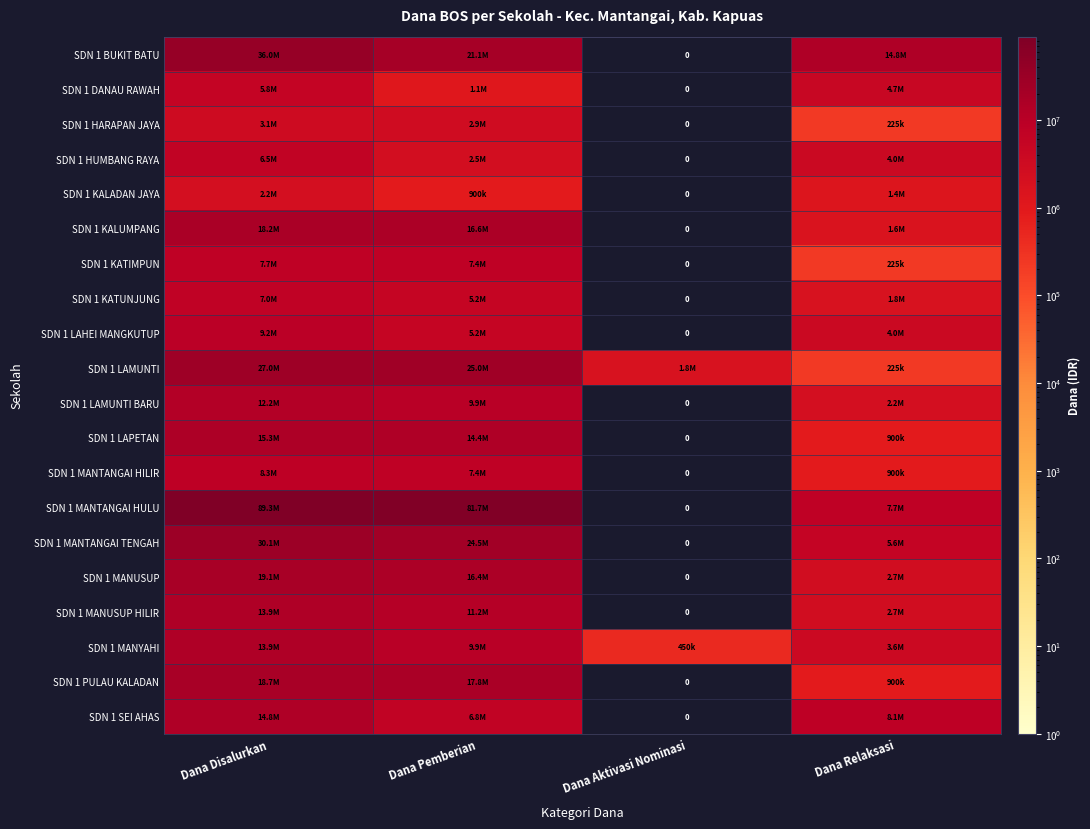

What is the greatest value displayed?

89325000